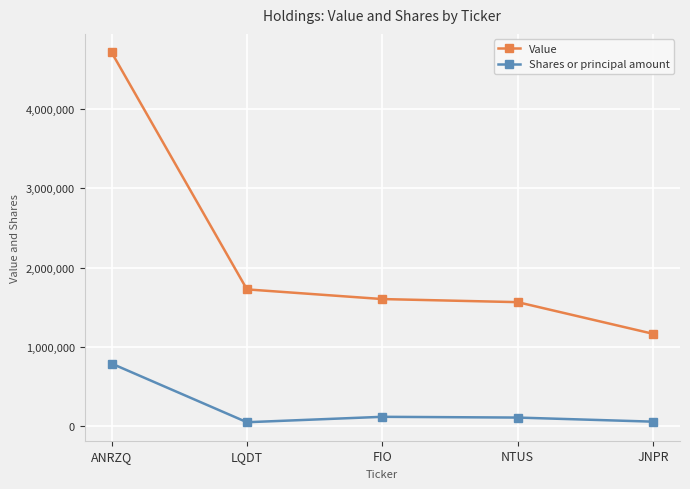

What is the spread (max minus min) of values at ANRZQ?

3924733